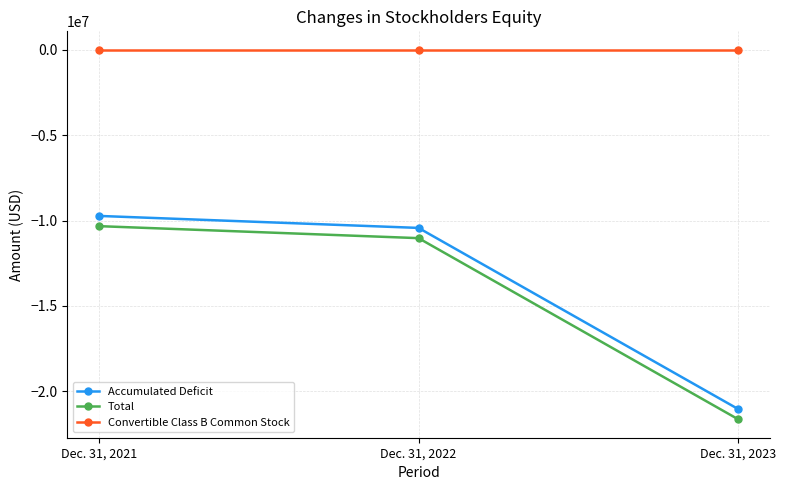

Is it true that Total equals -11027547 at Dec. 31, 2022?

True